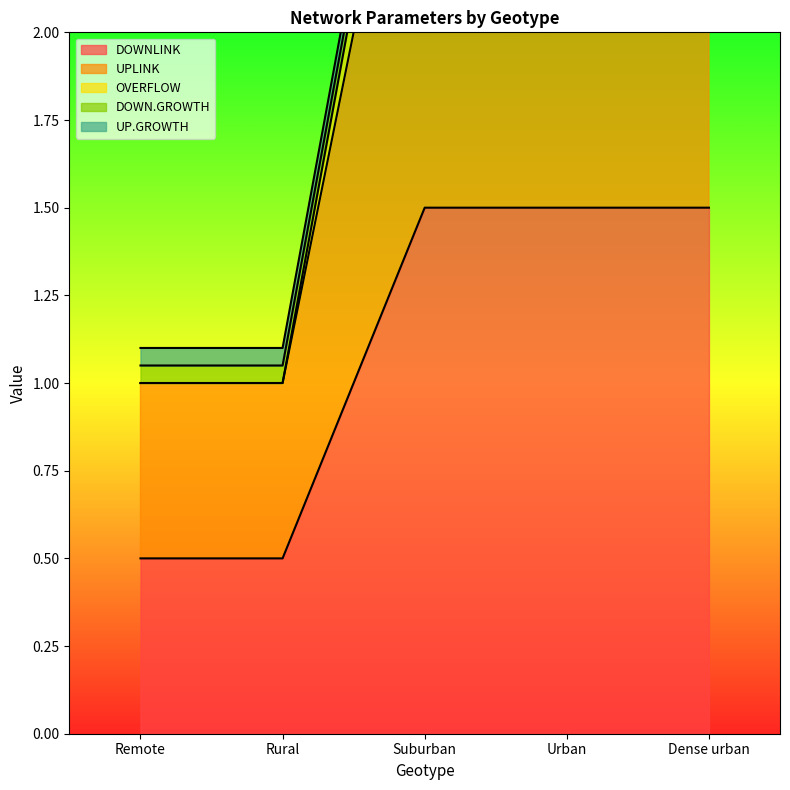

Which category has the highest value in the DOWNLINK series?

Suburban